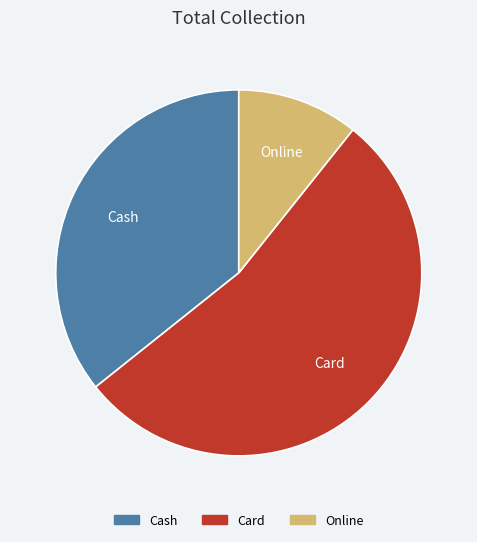

Is there any slice that represents more than half of the pie?

Yes